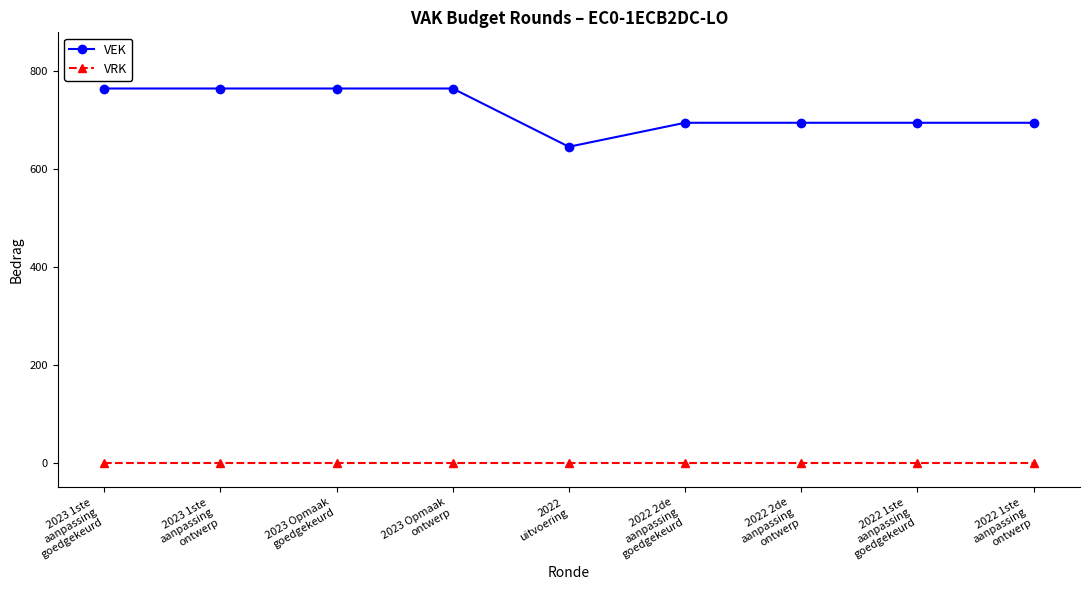

Reading left to right, extract all data points from this chart.

VEK: 765	765	765	765	646	695	695	695	695
VRK: 0	0	0	0	0	0	0	0	0